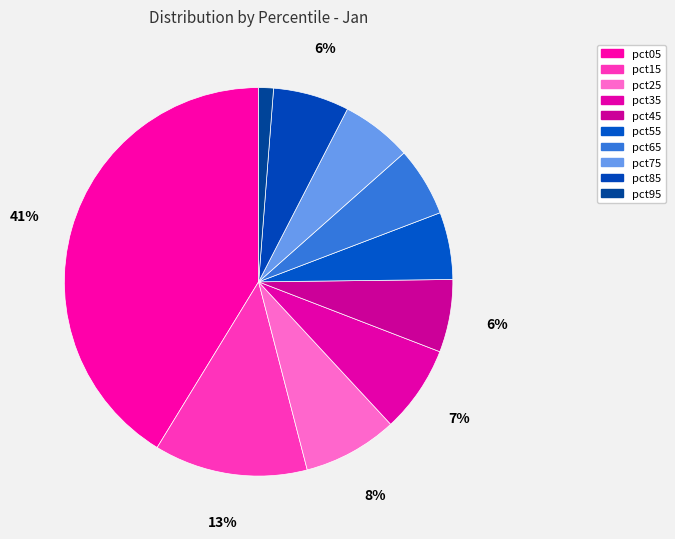

Combined, do pct15 and pct25 account for over 50%?

No